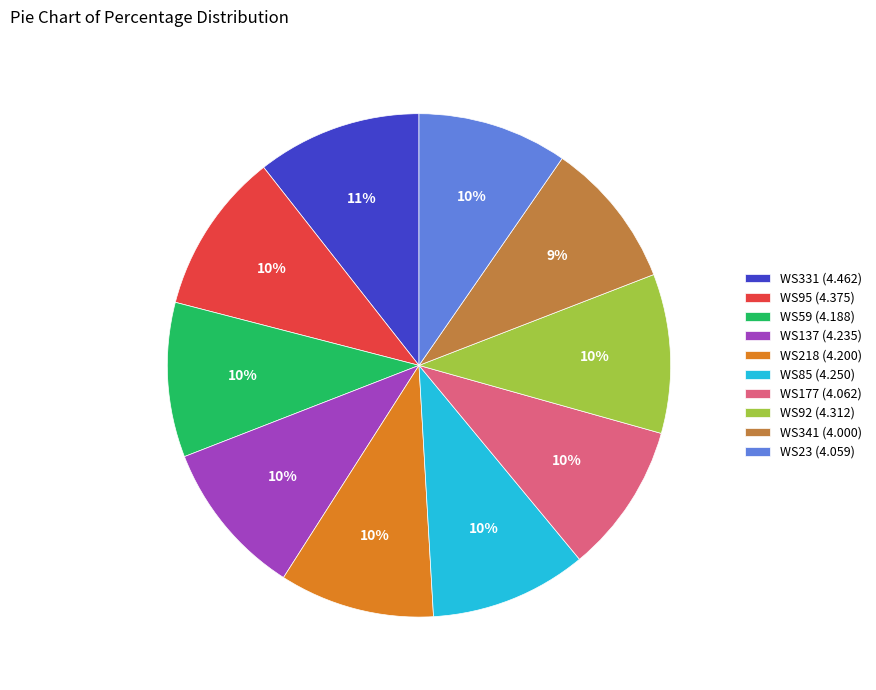

Which has a higher value, WS331 (4.462) or WS137 (4.235)?

WS331 (4.462)